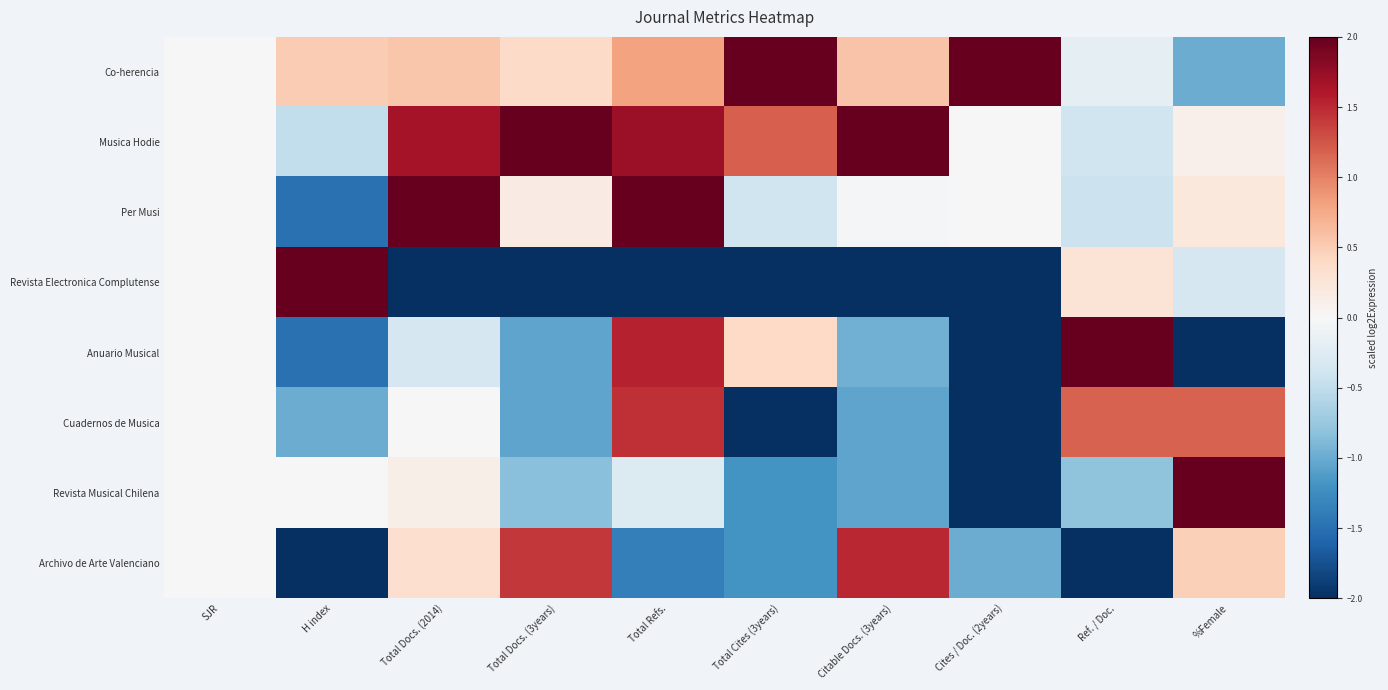

How many distinct data groups are displayed?

8